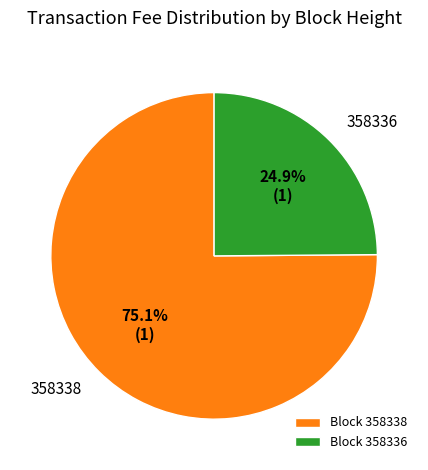

To the nearest percent, what portion does 358336 represent?

25%